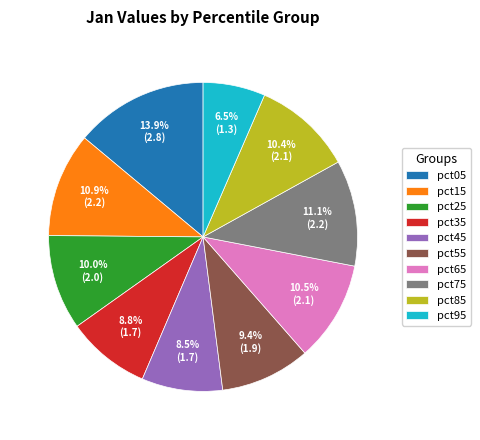

Count the number of slices in the pie.

10